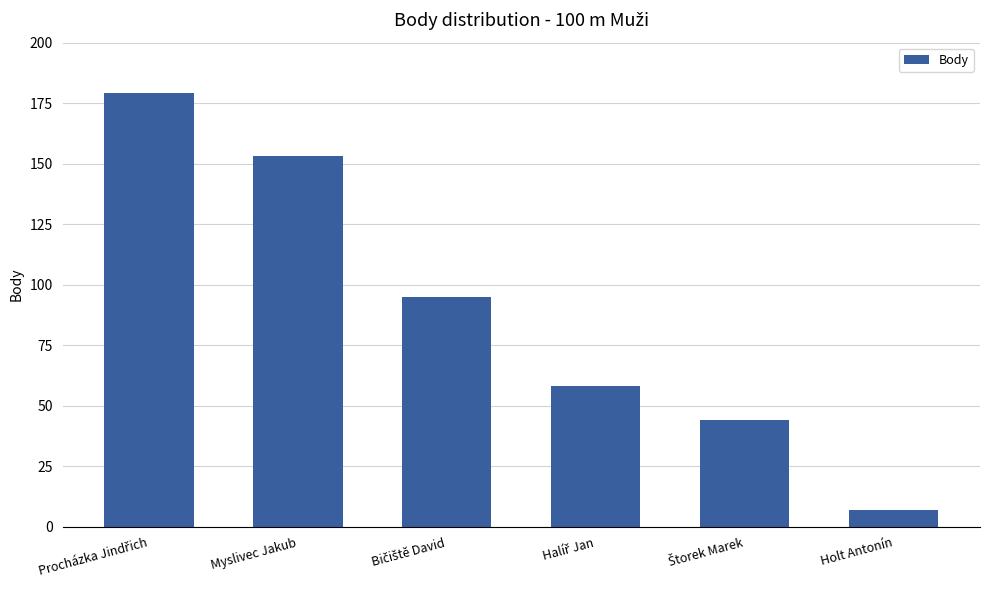

Which label corresponds to the smallest value in the chart?

Holt Antonín